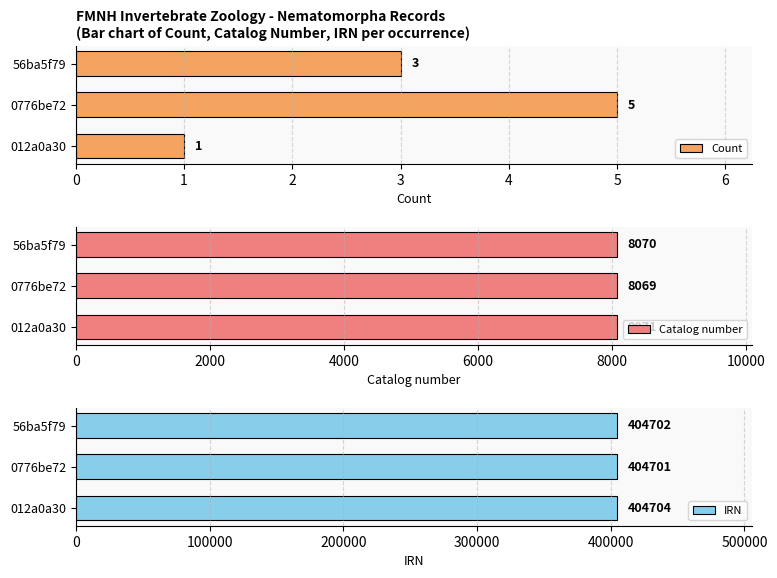

What is the value of the Catalog number bar at the 3rd from the left?

8070